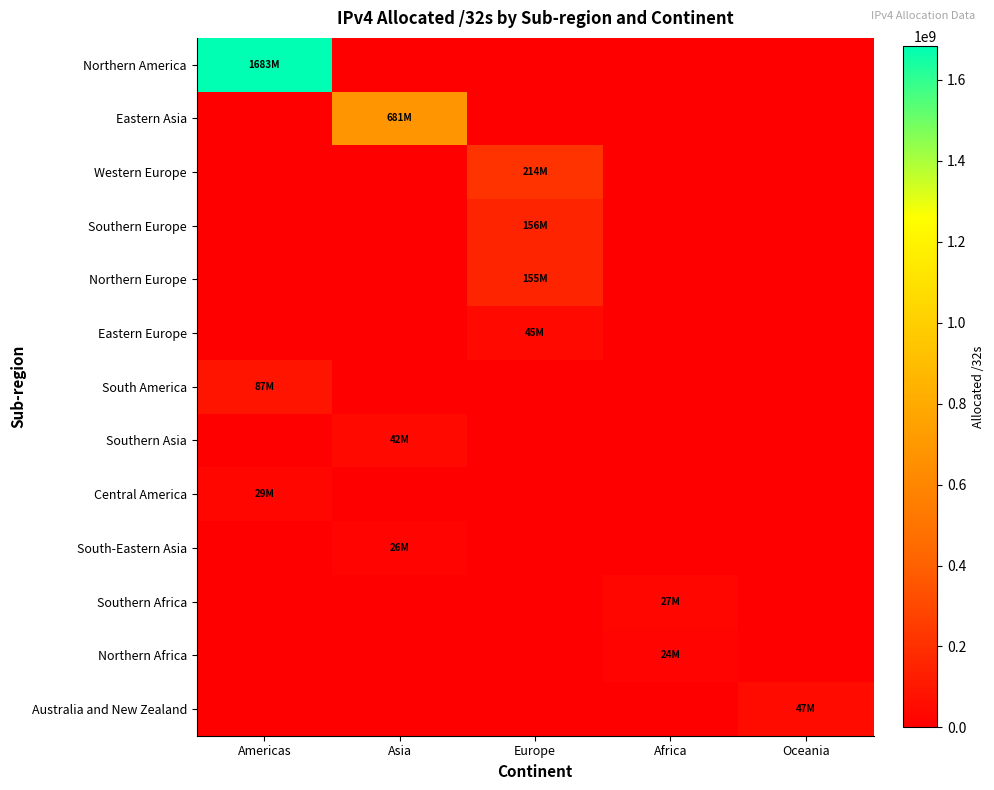

At how many categories does at least one series exceed 1074611624?

1